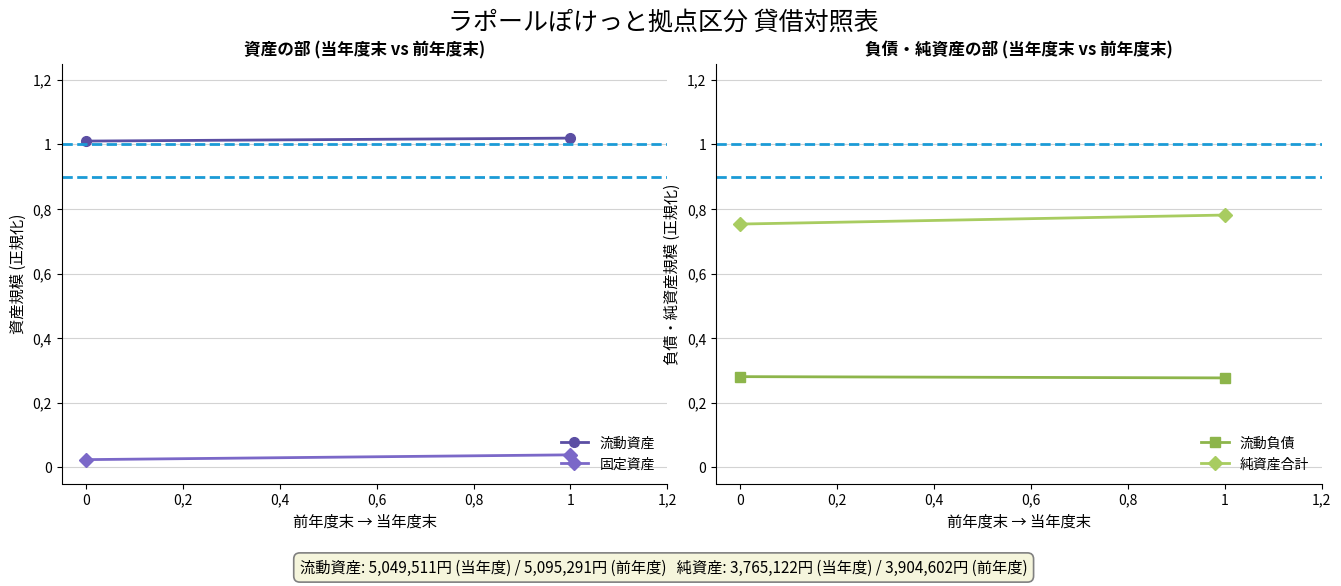

What is the sum of all 流動負債 values?

0.6